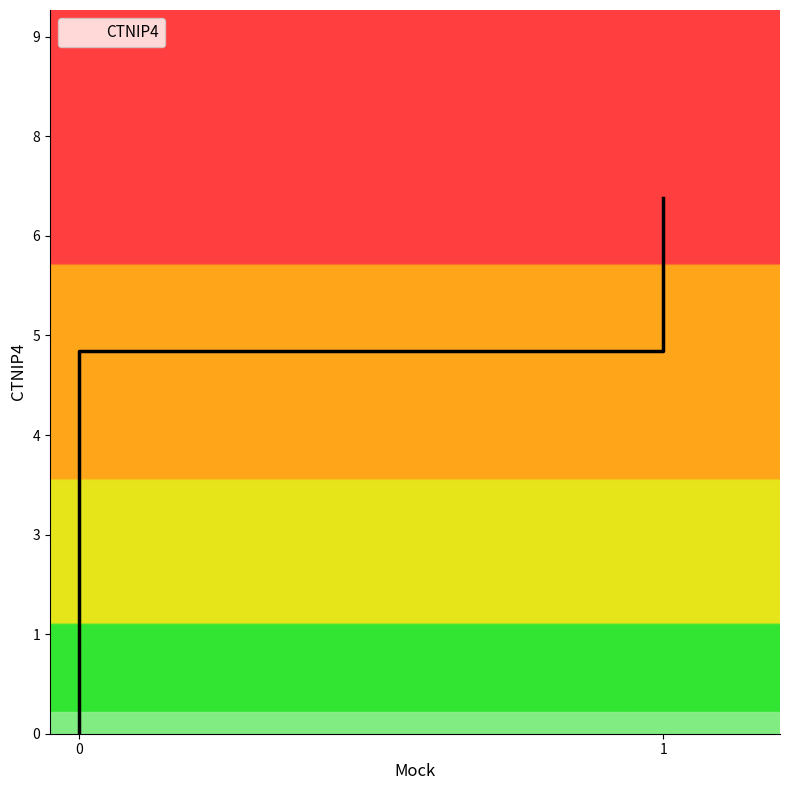

Which label corresponds to the largest value in the chart?

1